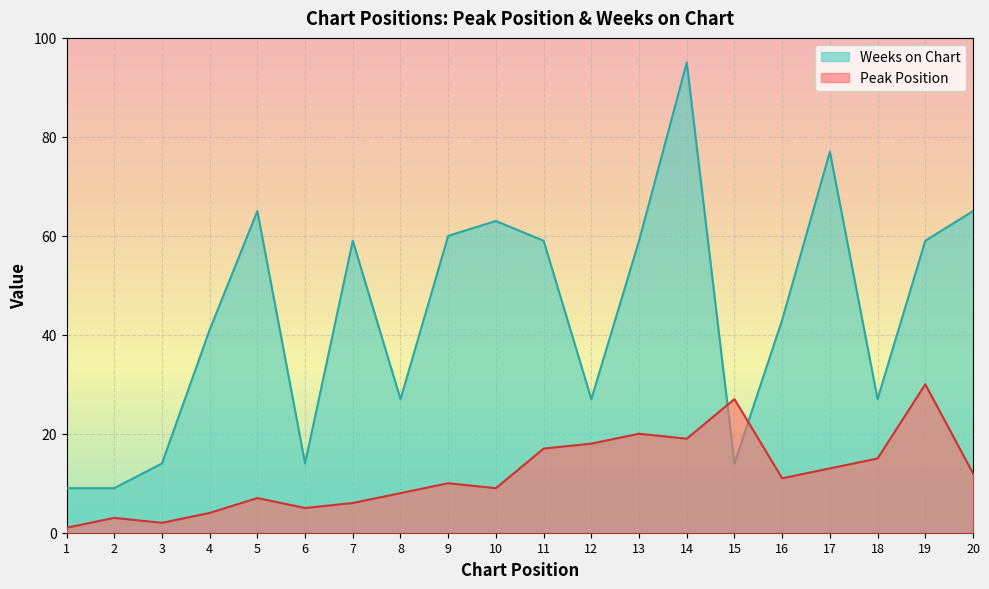

At how many categories does at least one series exceed 5?

20